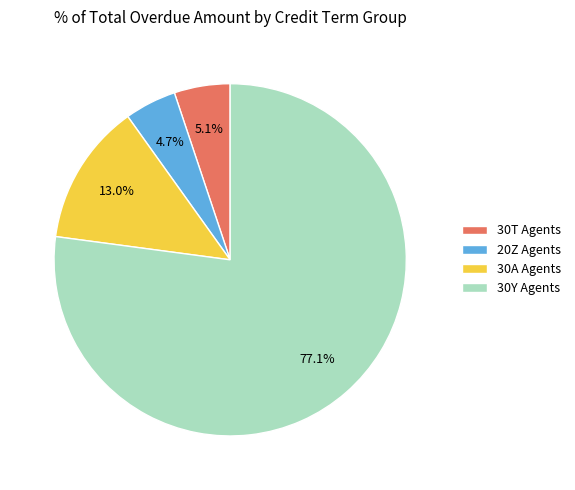

What percentage is the 20Z Agents slice, to the nearest percent?

5%